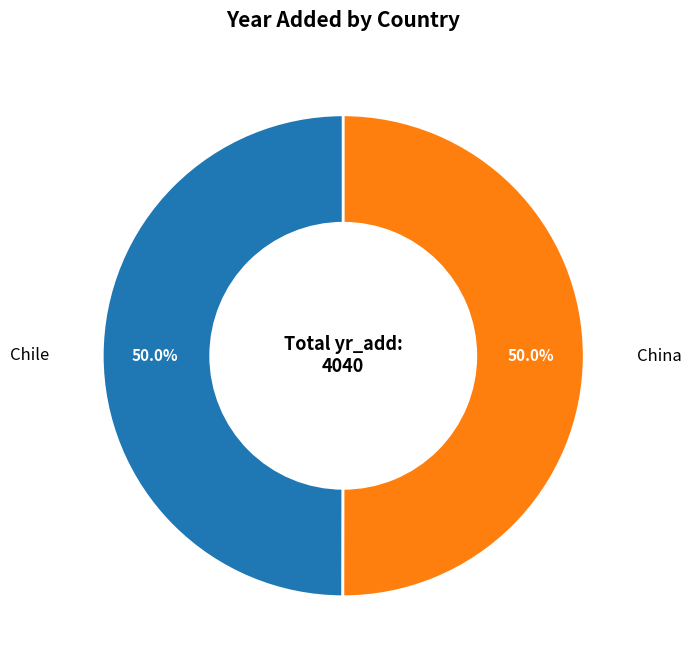

What percentage is the China slice, to the nearest percent?

50%